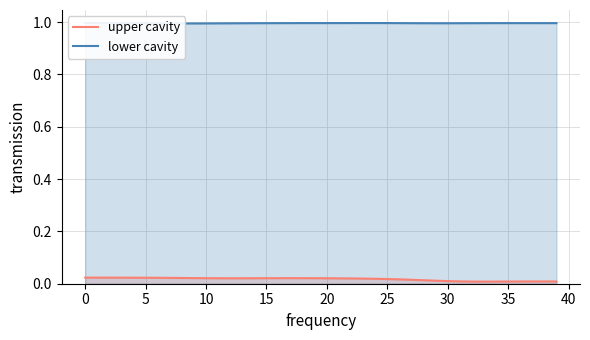

List the series in order of their overall mean, highest first.

lower cavity, upper cavity